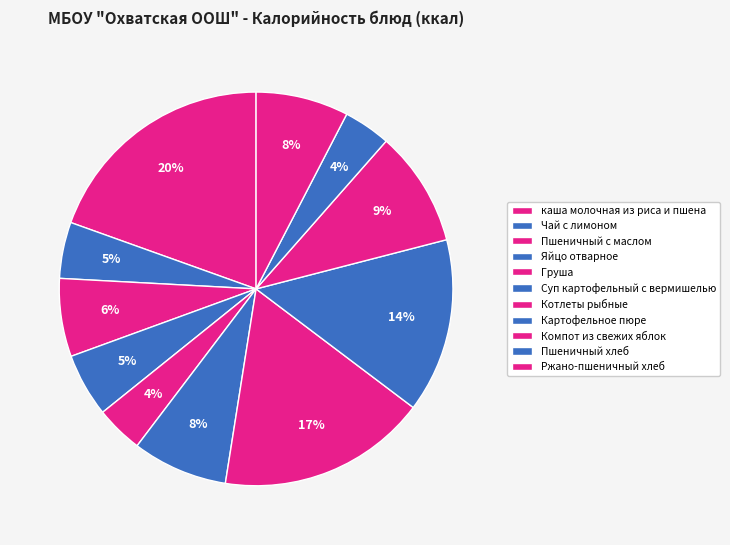

Which category has the biggest portion of the pie?

каша молочная из риса и пшена